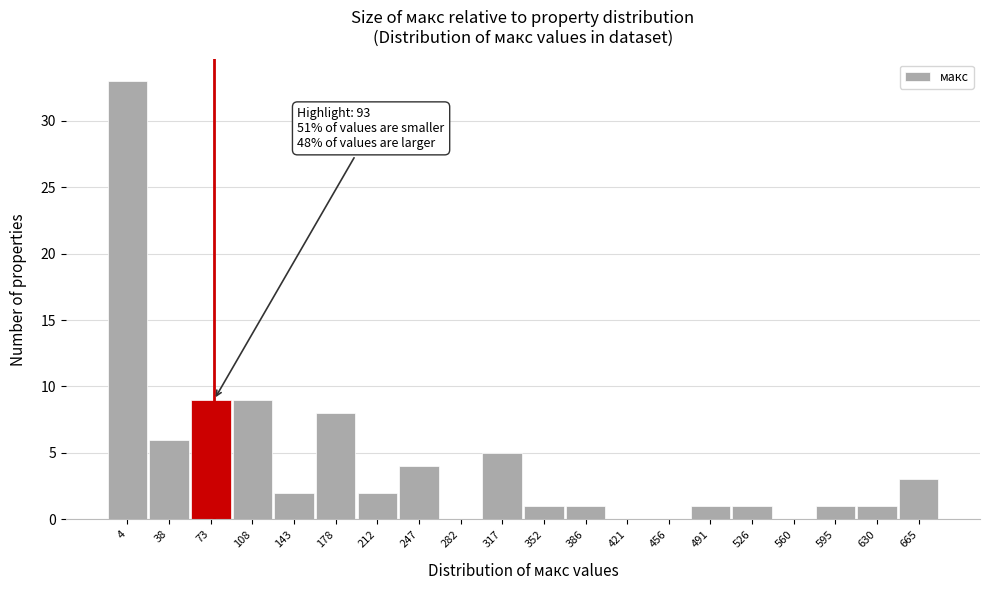

Reading left to right, what are all the values shown in this chart?

4=33	38=6	73=9	108=9	143=2	178=8	212=2	247=4	282=0	317=5	352=1	386=1	421=0	456=0	491=1	526=1	560=0	595=1	630=1	665=3